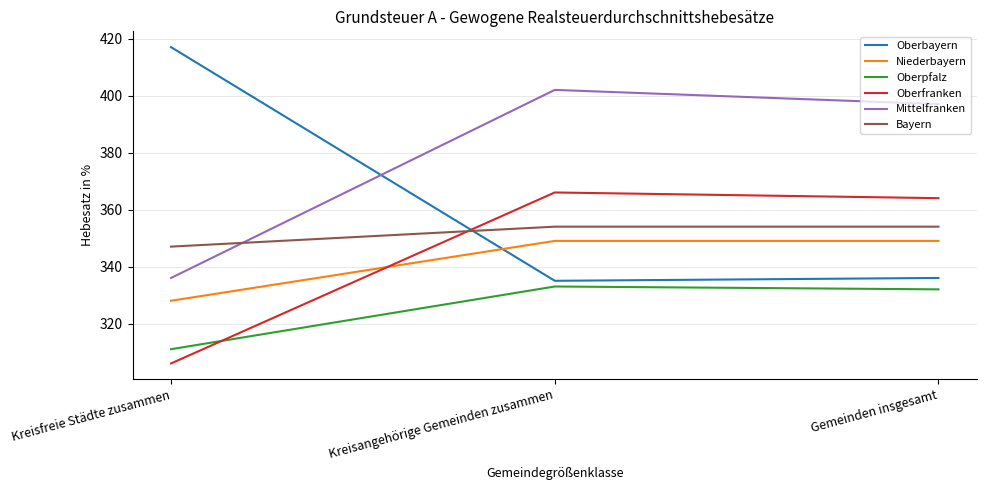

What position from the right is Kreisfreie Städte zusammen?

3